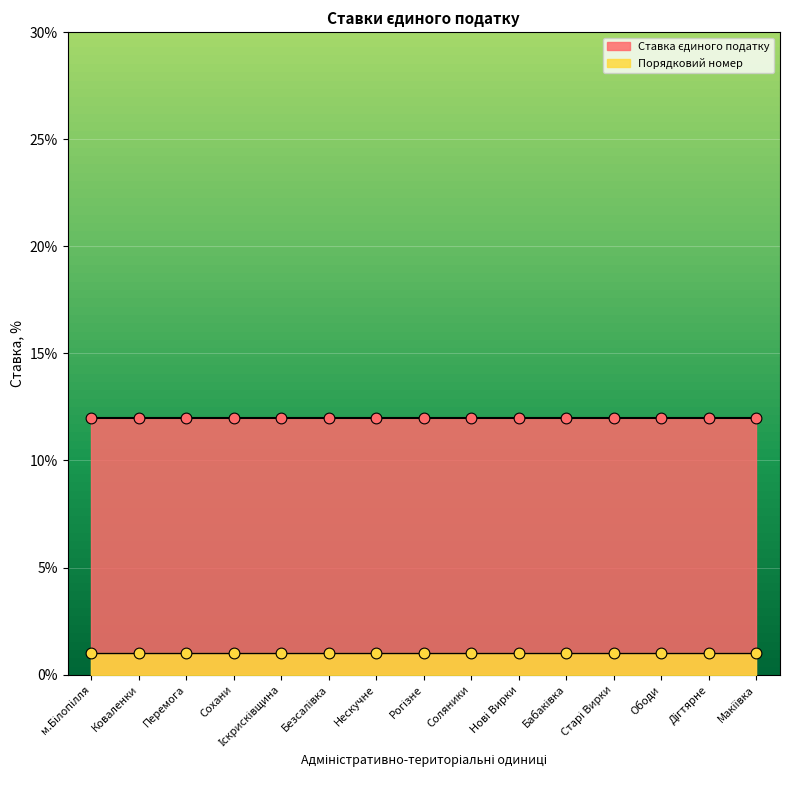

At which category is the sum across all series the highest?

м.Білопілля